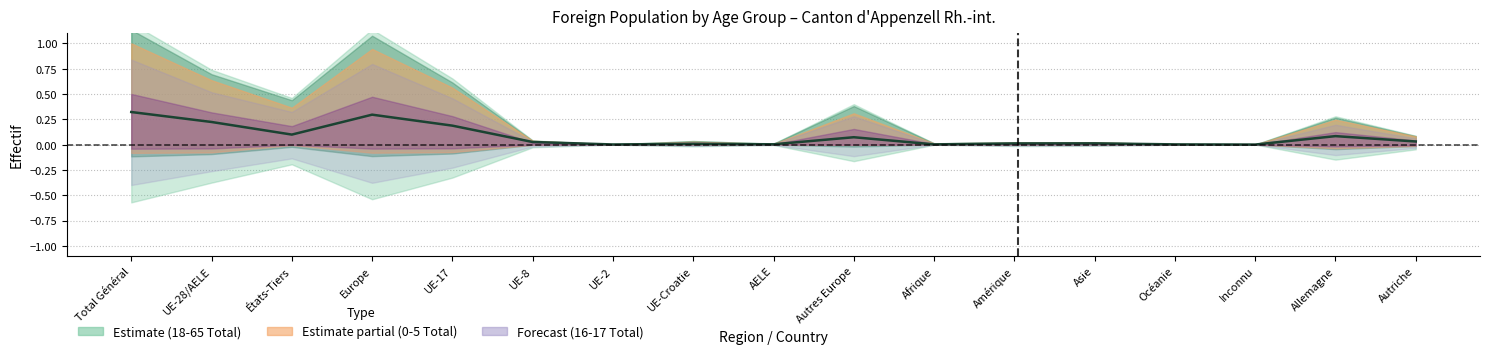

Is it true that the value at Inconnu is -0.2?

False